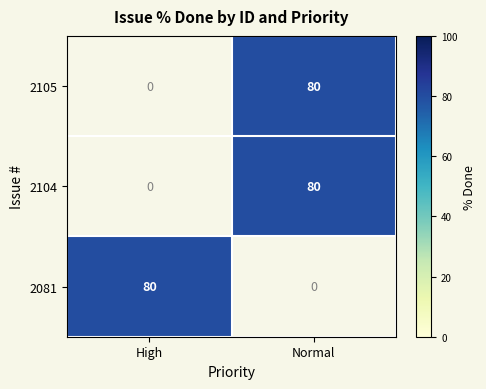

Is it true that 2105 equals 139.1 at Normal?

False